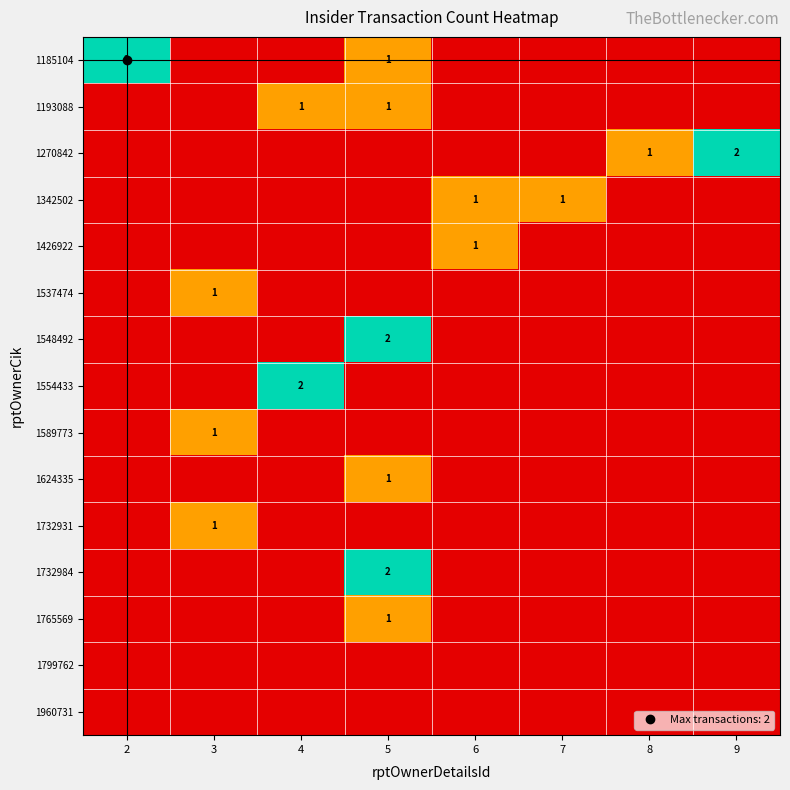

At which category does the chart reach its minimum across all series?

3